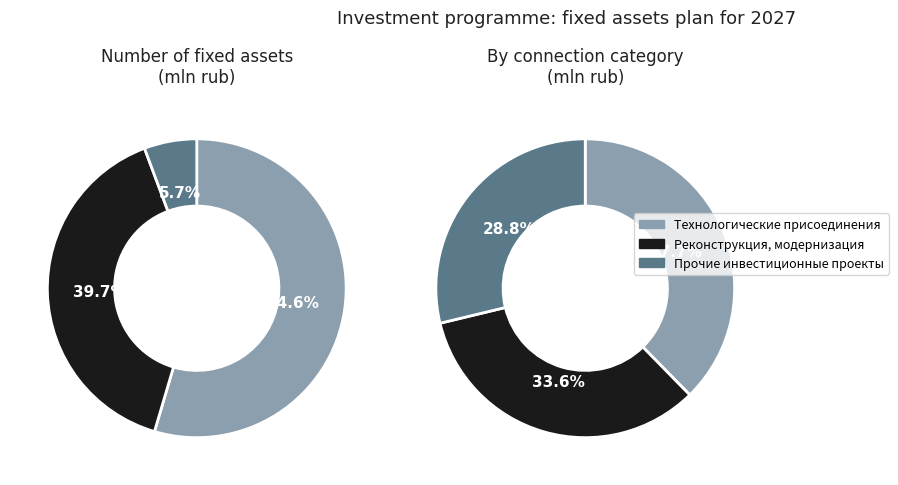

What is the change in value from Реконструкция, модернизация to Прочие инвестиционные проекты?

-72.8